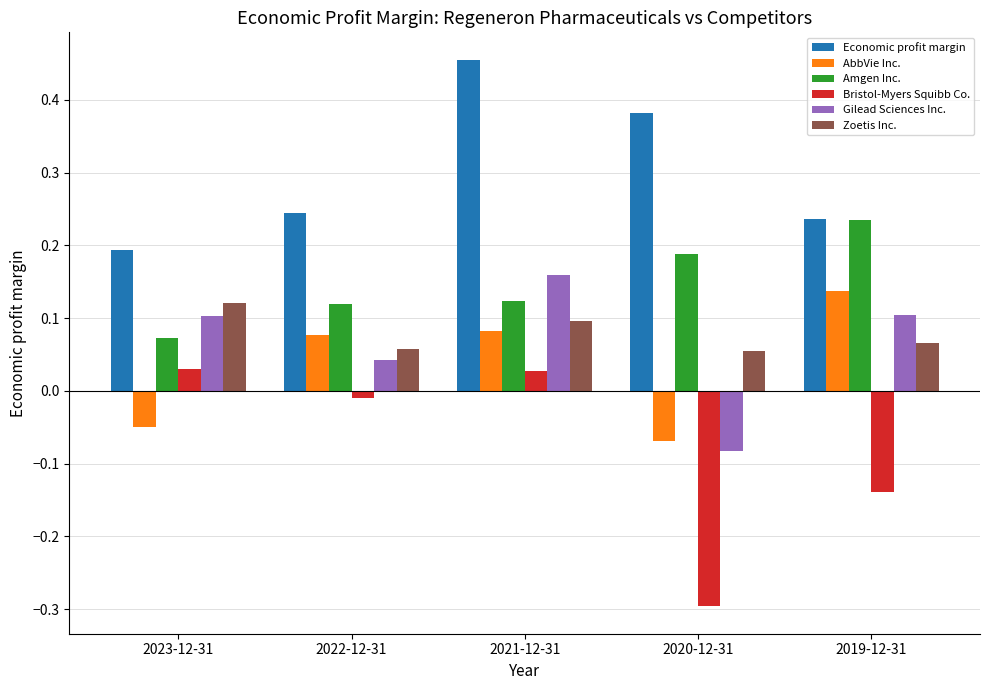

Between 2021-12-31 and 2020-12-31, which series saw the biggest shift?

Bristol-Myers Squibb Co.